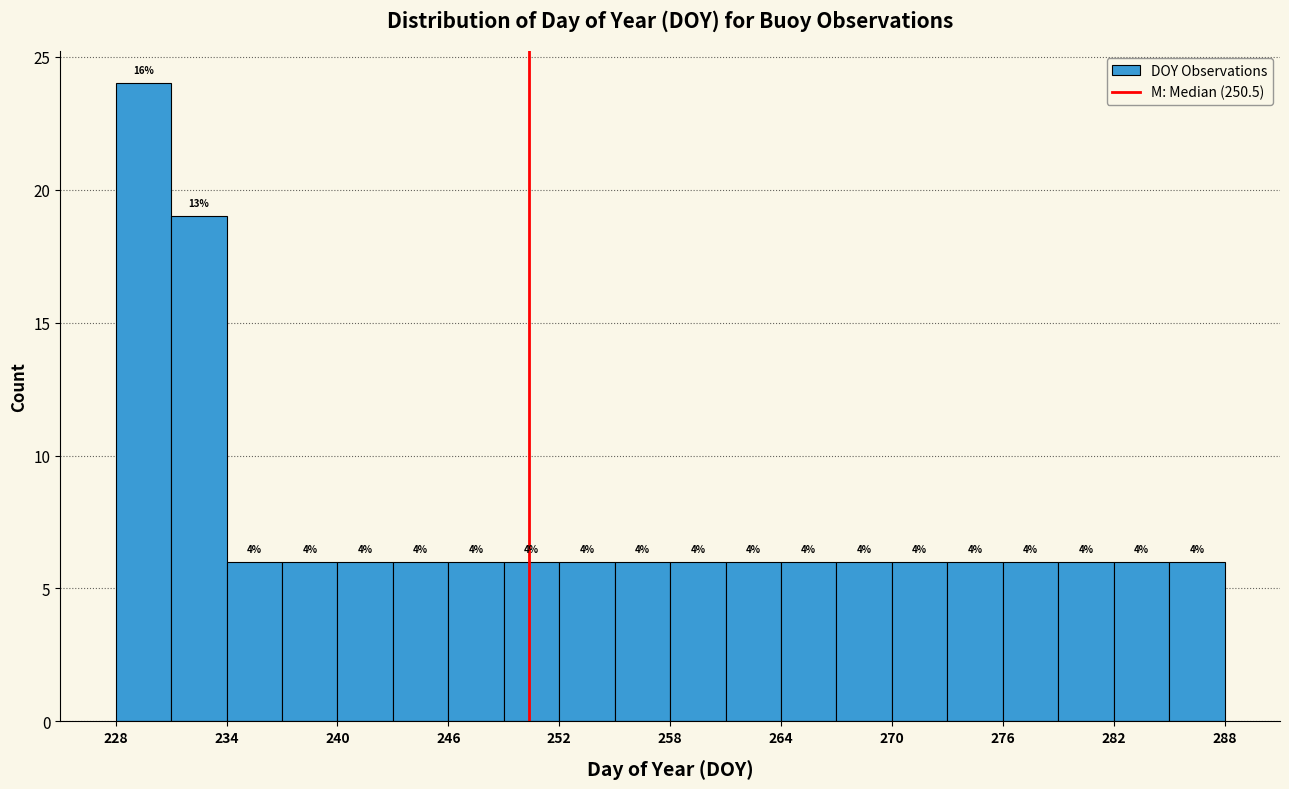

Read against the x-axis, roughly where is the centre of the tallest bar?

230